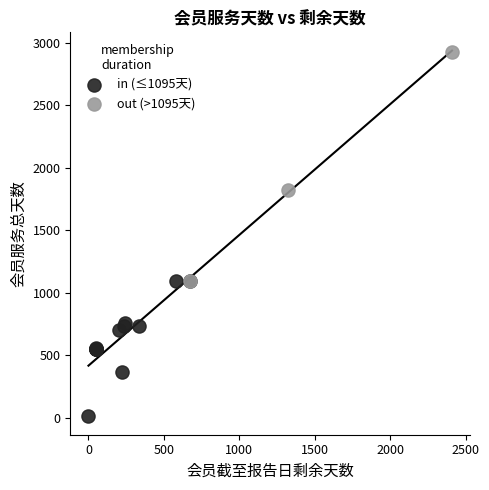

What are all the series names shown in the legend?

in (≤1095天), out (>1095天)